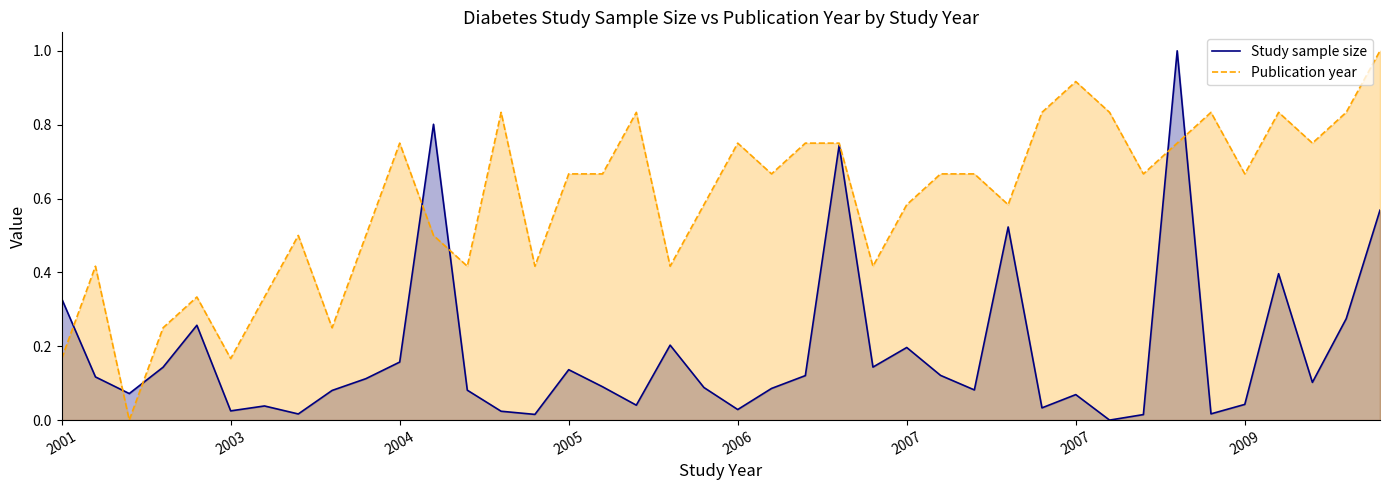

What are all the series names shown in the legend?

Study sample size, Publication year